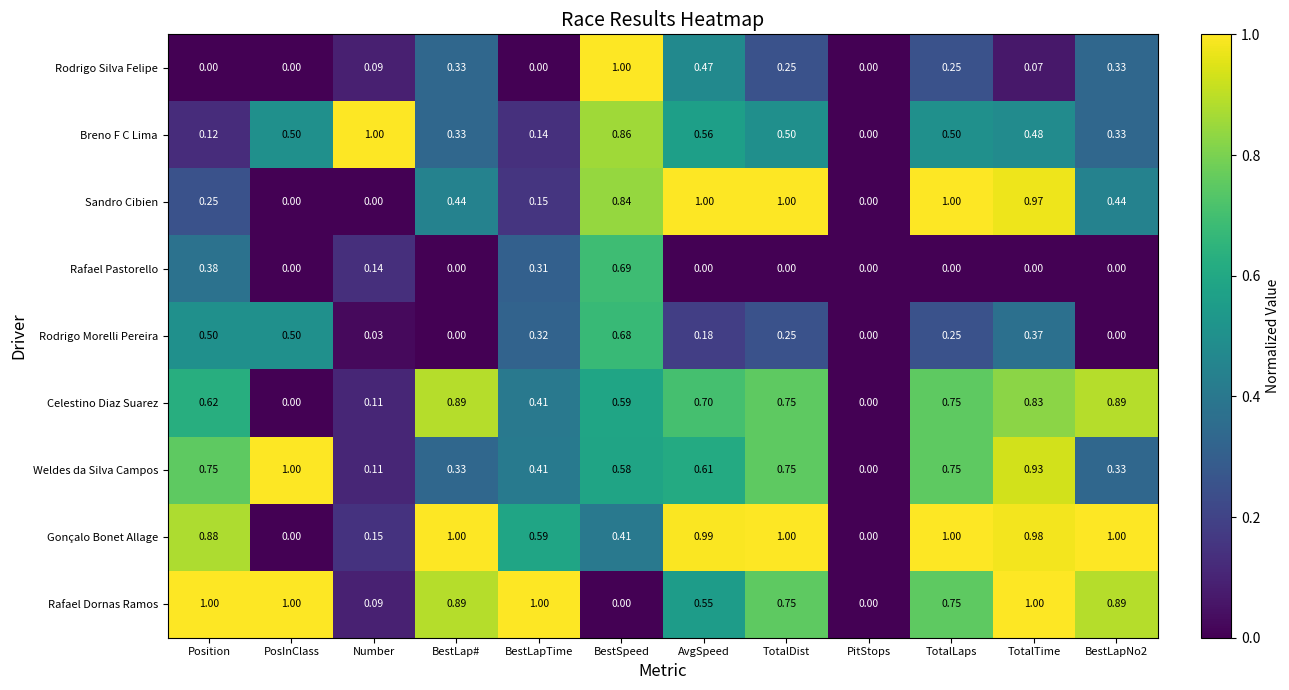

Which series has the largest total across all categories?

Gonçalo Bonet Allage